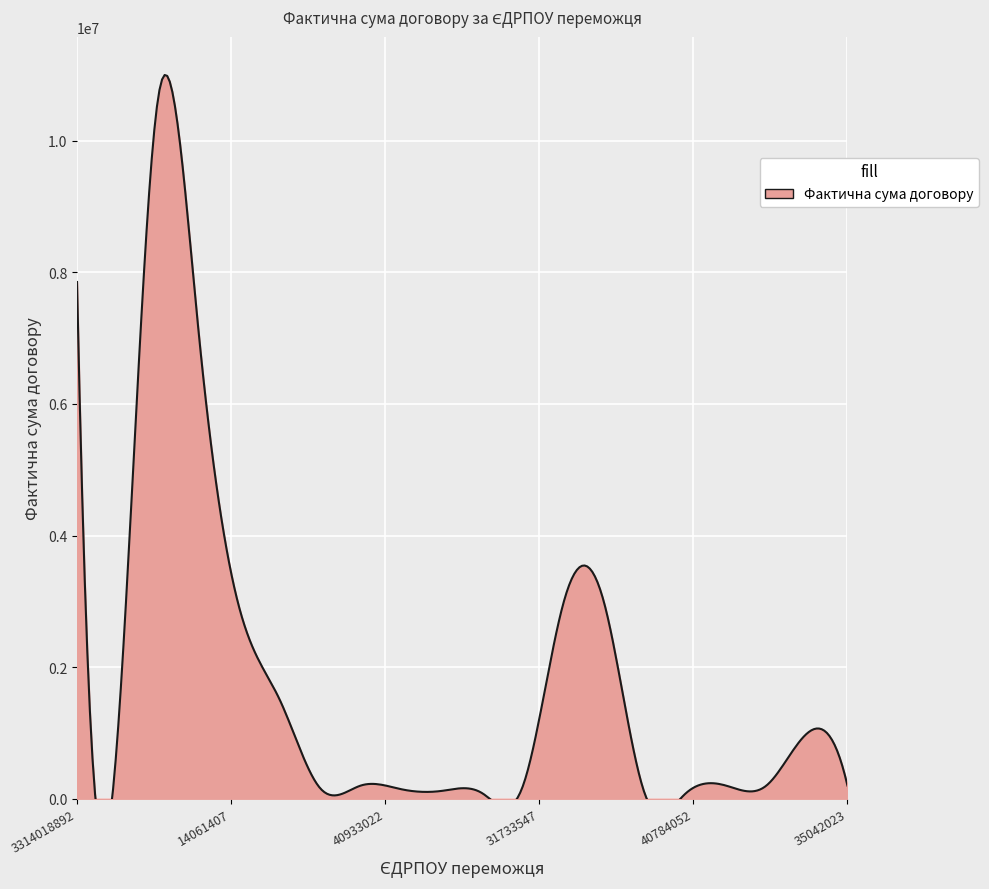

What value does the data have at 38494422?

2975850.0